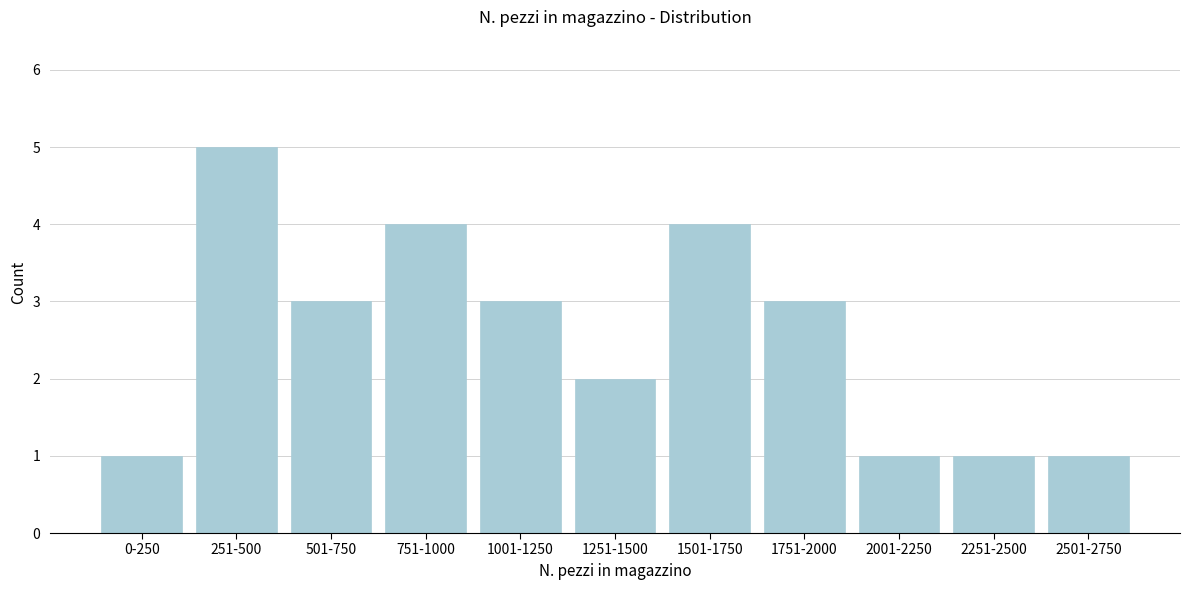

Reading right to left, transcribe all the data shown in this chart.

2501-2750=1	2251-2500=1	2001-2250=1	1751-2000=3	1501-1750=4	1251-1500=2	1001-1250=3	751-1000=4	501-750=3	251-500=5	0-250=1